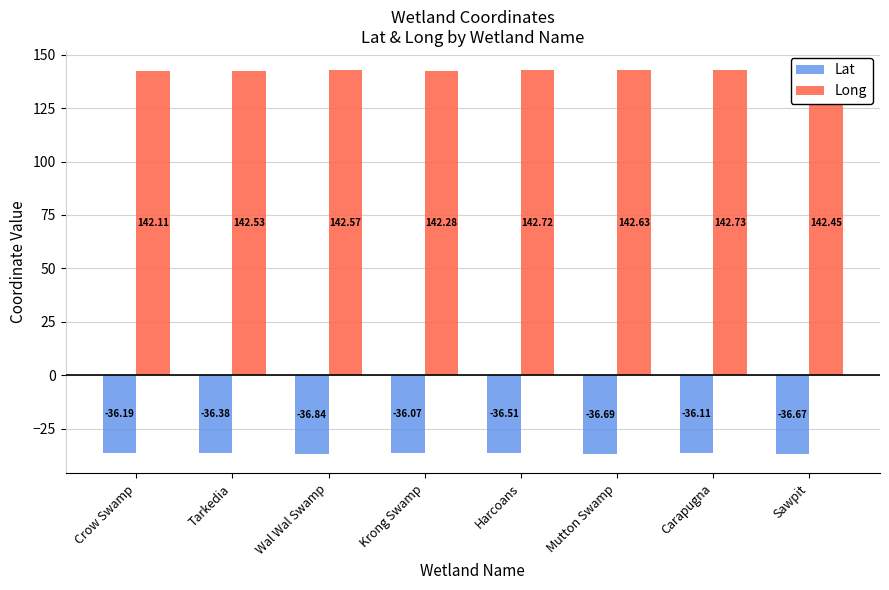

List the series in order of their overall mean, highest first.

Long, Lat